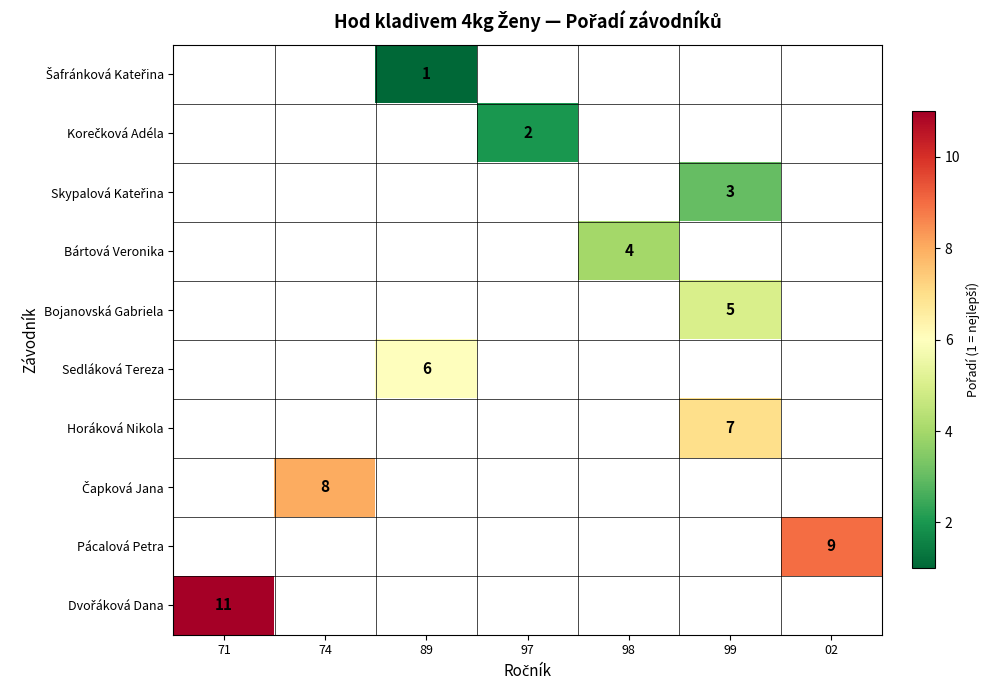

The value of Bojanovská Gabriela at 99 is 1. True or false?

False